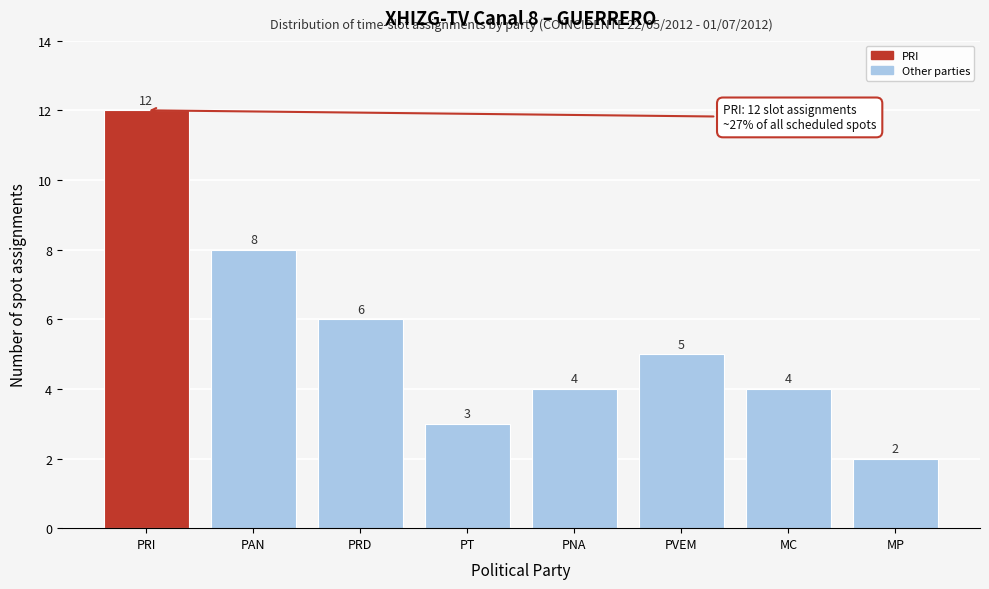

Reading right to left, list all the values displayed in this chart.

MP=2	MC=4	PVEM=5	PNA=4	PT=3	PRD=6	PAN=8	PRI=12